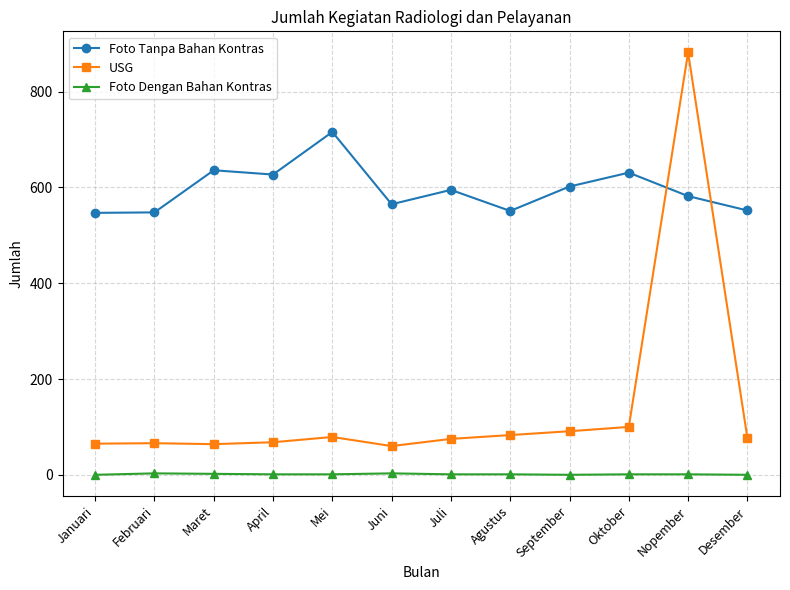

What is the lowest value of the Foto Tanpa Bahan Kontras series?

547